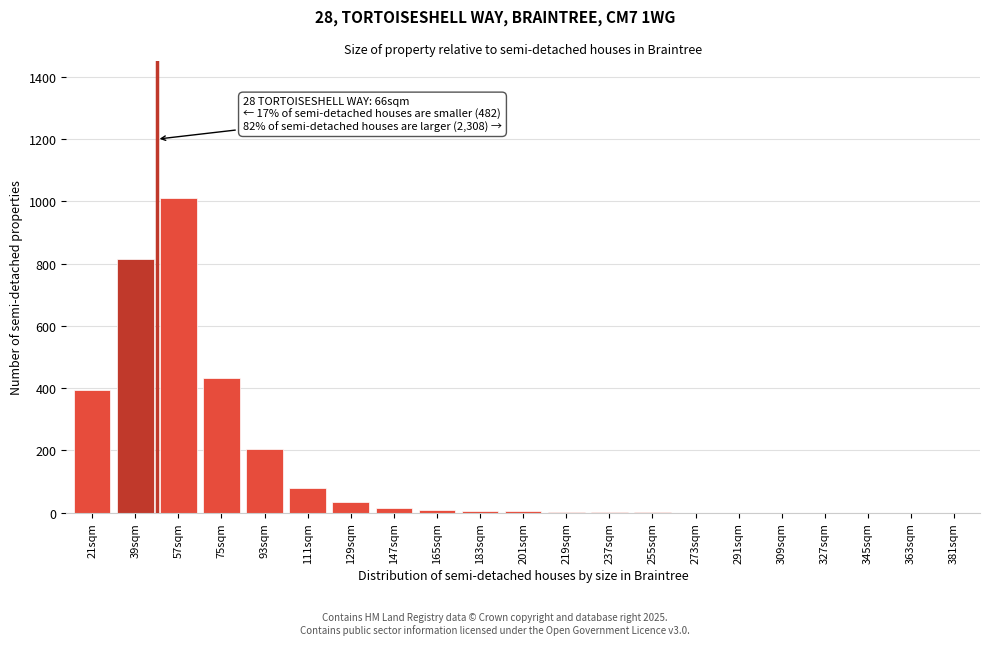

What is the change in value from 57sqm to 129sqm?

-974